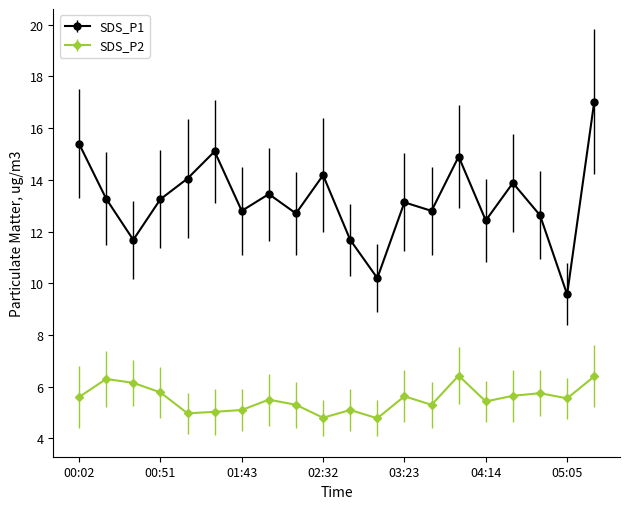

Which series has the widest spread of values?

SDS_P1